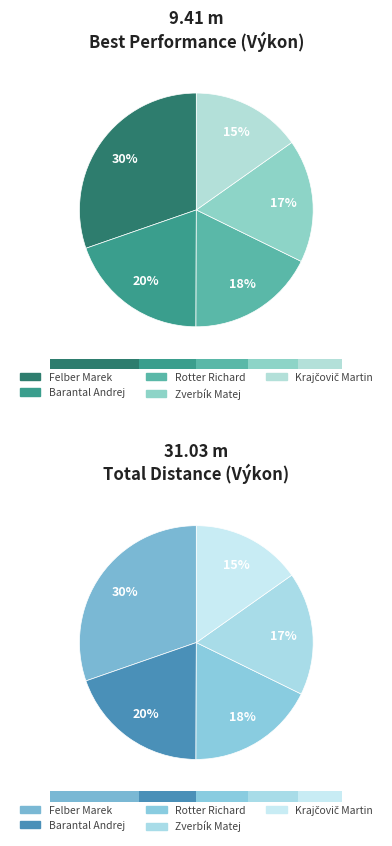

Is there a majority slice in this chart?

No